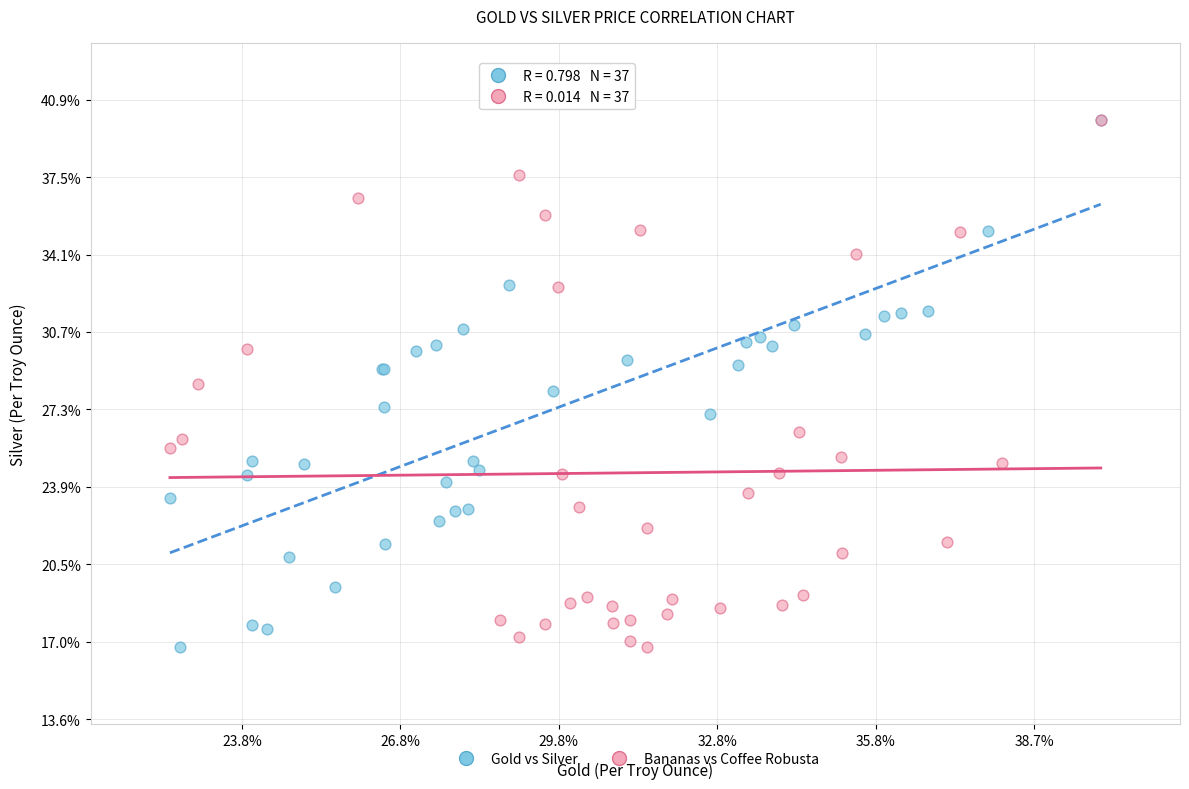

What are all the series names shown in the legend?

Gold vs Silver, Bananas vs Coffee Robusta